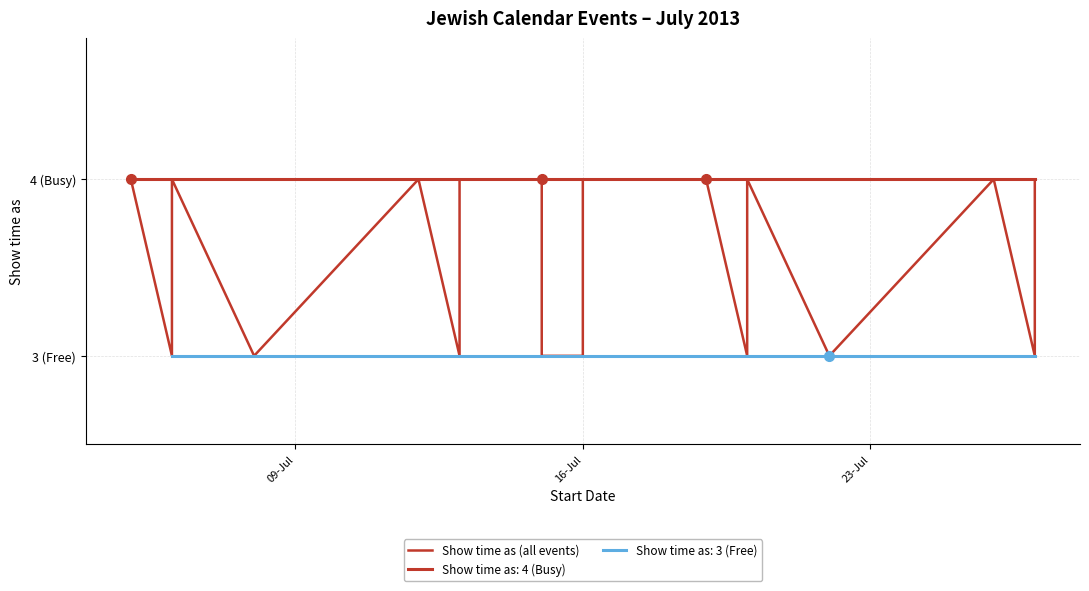

Which category has the lowest value across all series?

16-Jul